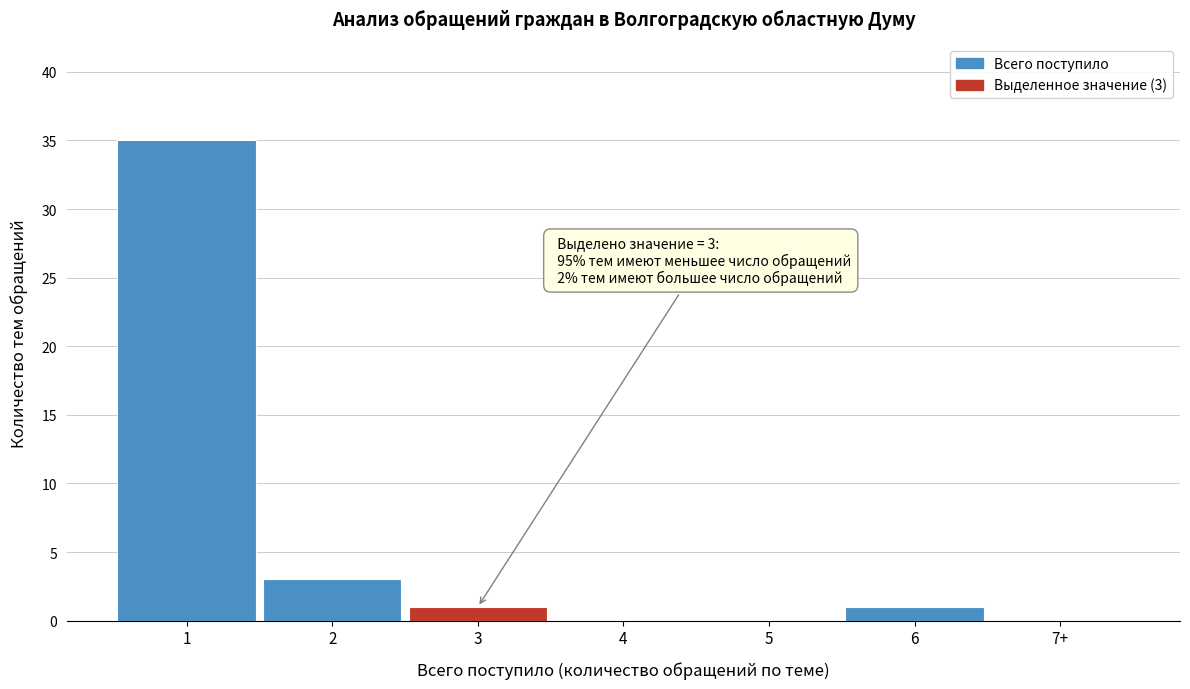

Reading left to right, extract all data points from this chart.

1=35	2=3	3=1	4=0	5=0	6=1	7+=0